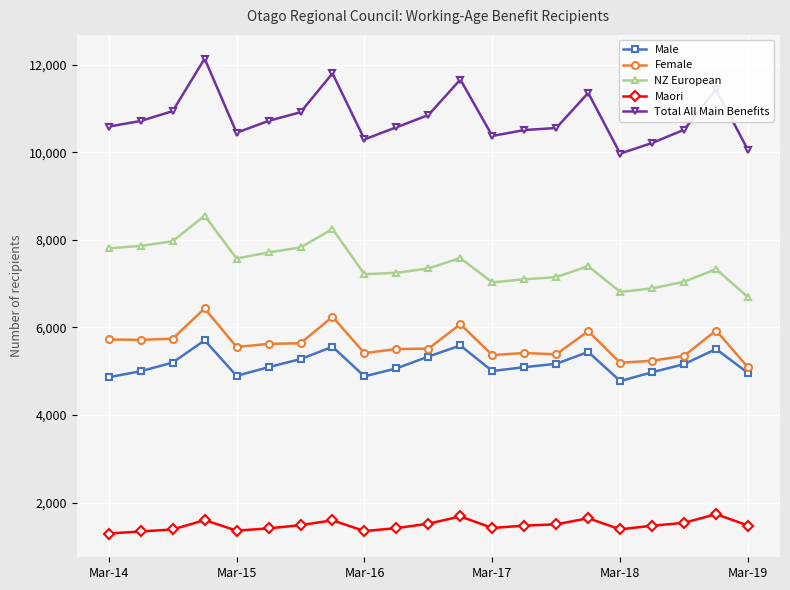

What is the difference between the maximum and minimum values in the Female series?

1346